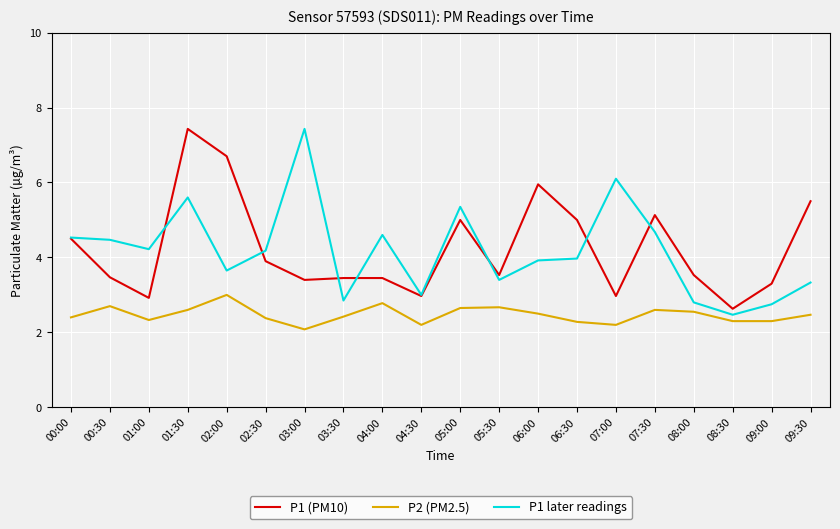

Rank the series at 02:00 from lowest to highest value.

P2 (PM2.5), P1 later readings, P1 (PM10)